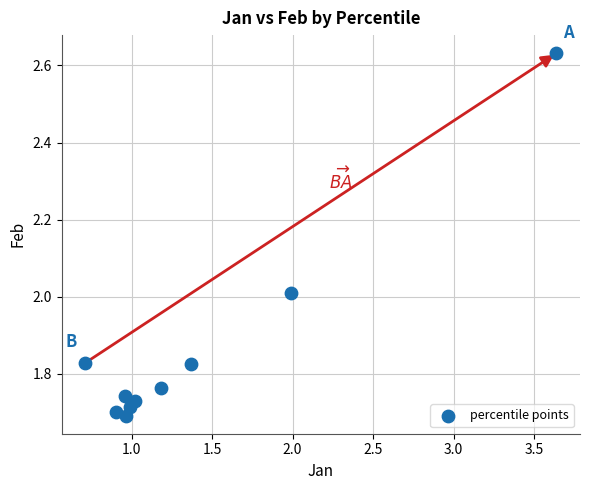

What is the range of Y values (max minus min)?

0.9